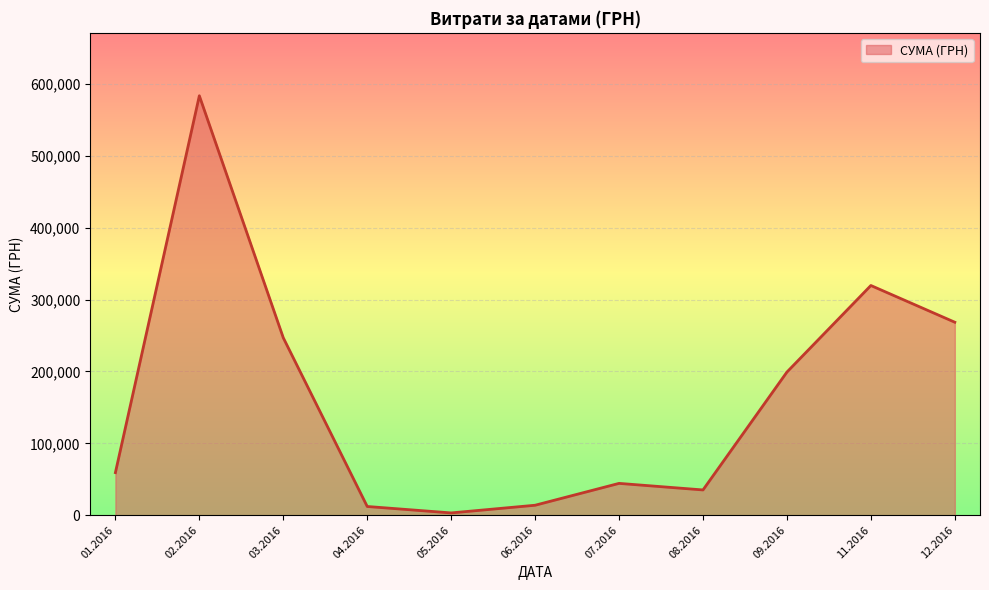

Between 06.2016 and 12.2016, which is larger?

12.2016